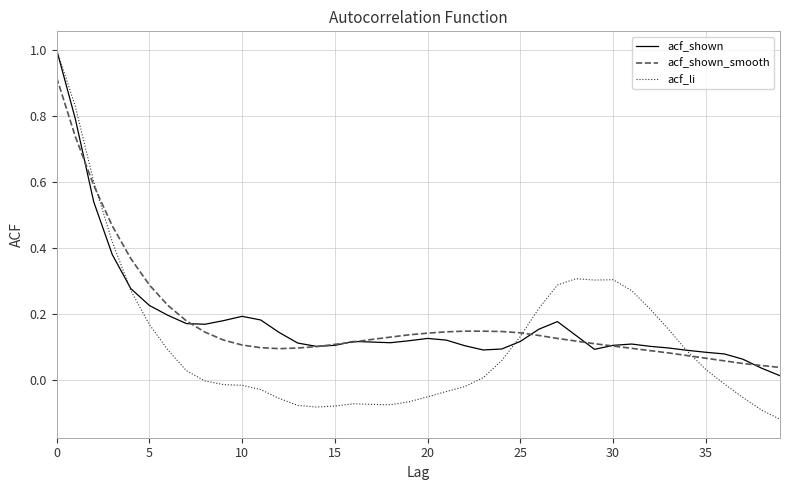

Which series has the largest range (max minus min)?

acf_li